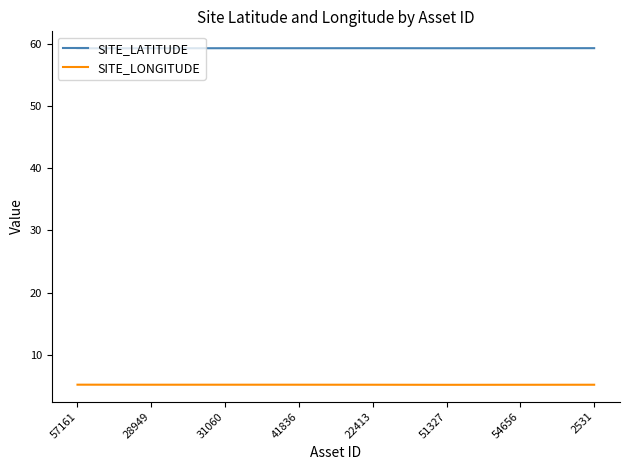

True or false: SITE_LATITUDE and SITE_LONGITUDE cross at least once.

False